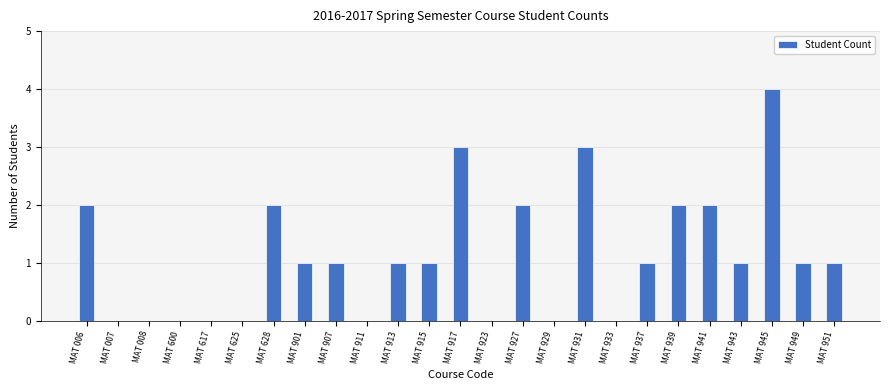

What is the ratio of the value at MAT 907 to the value at MAT 917?

0.3